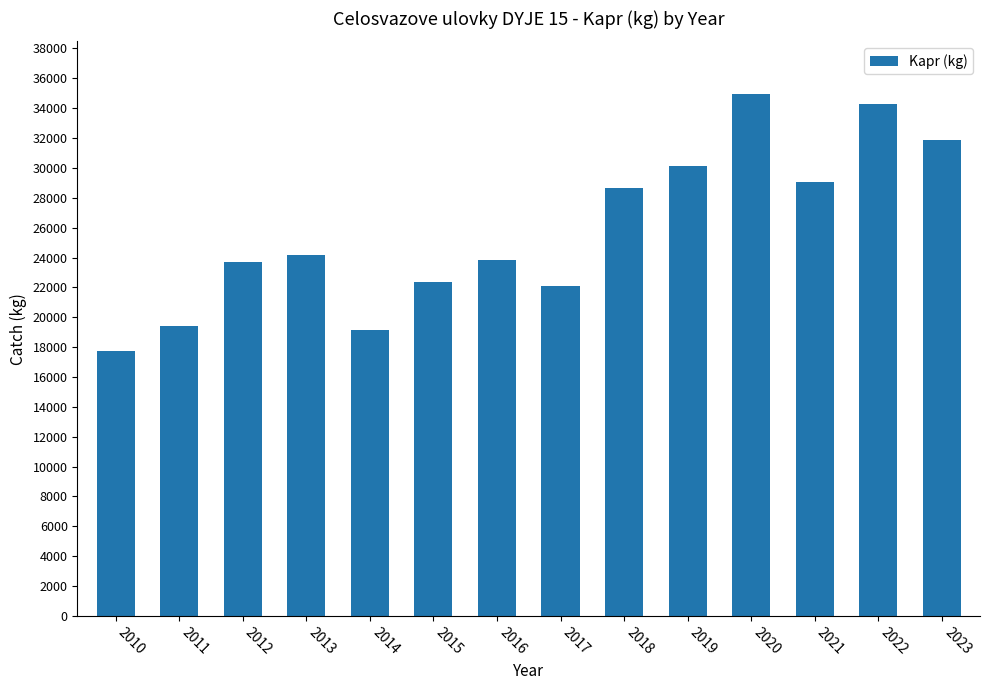

At which label is the value closest to 26361?

2013